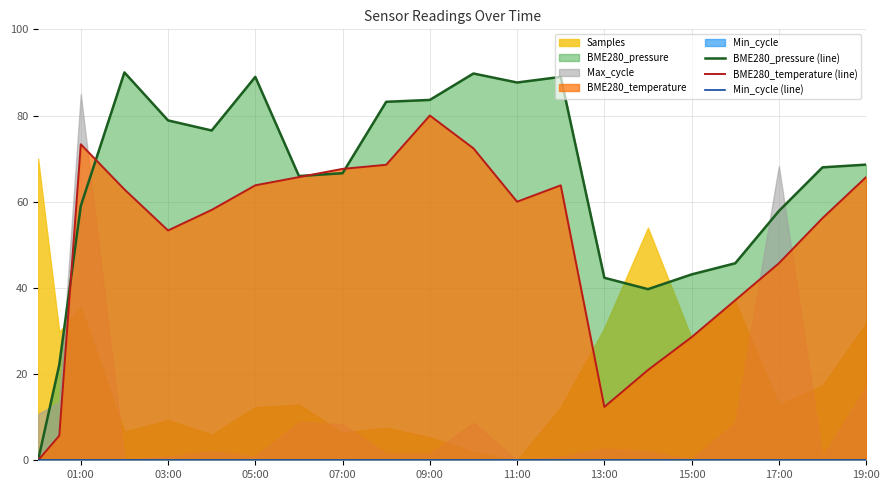

True or false: BME280_pressure (line) has a value of 16.4 at 15:00.

False